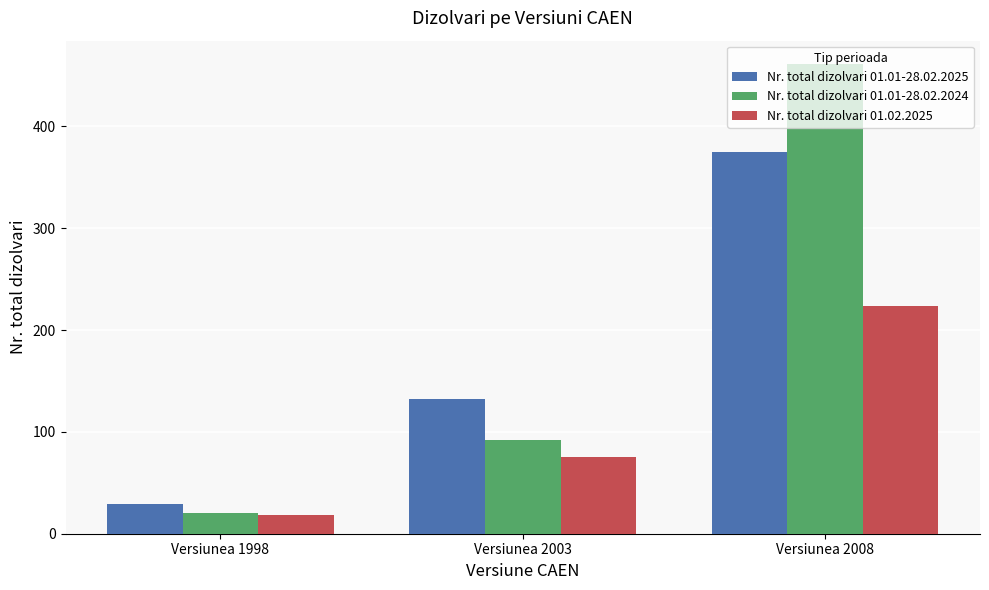

What is the difference between the highest and lowest values at Versiunea 2008?

237